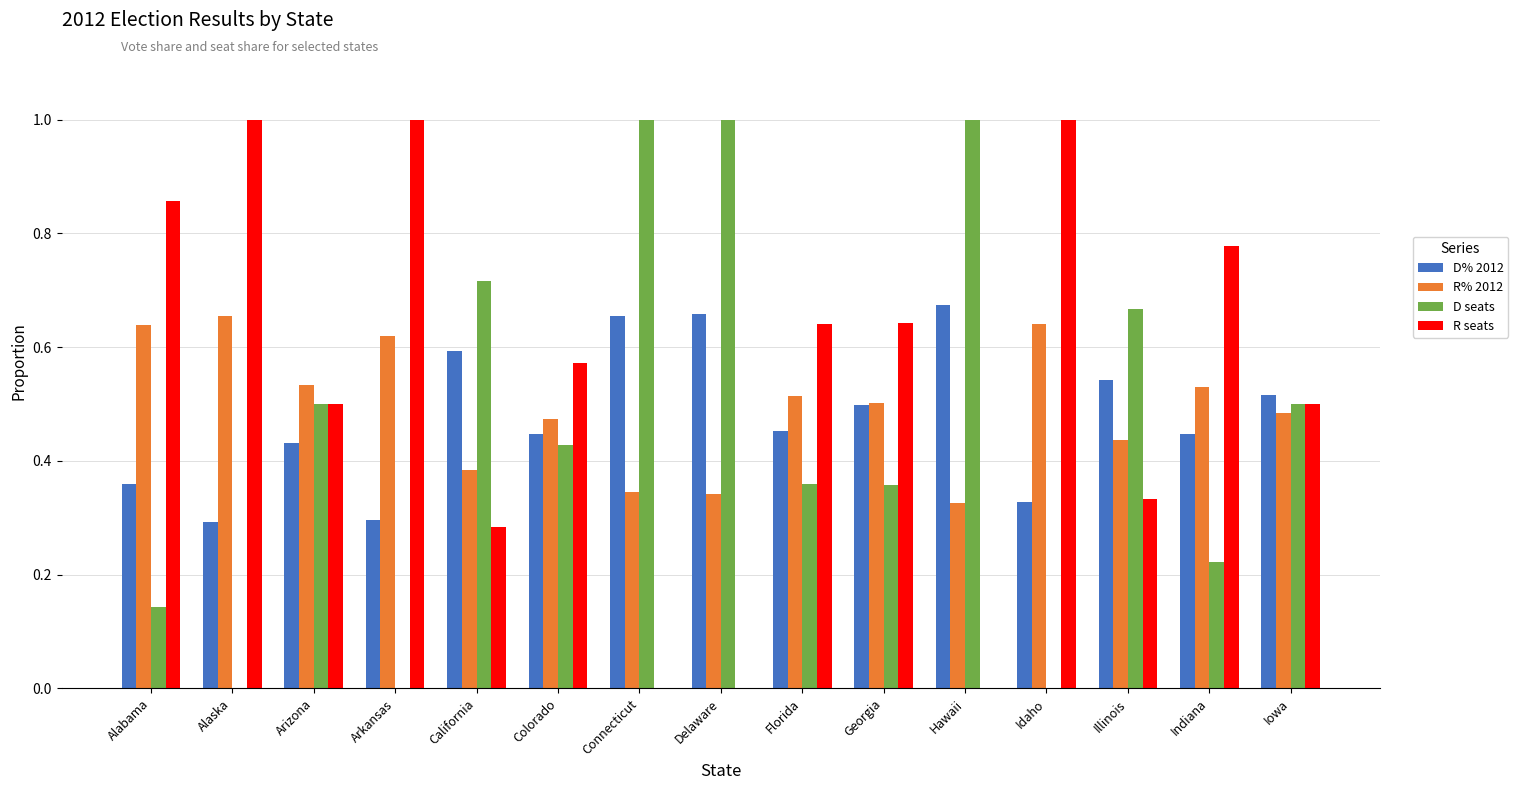

What is the maximum value shown in the chart?

1.0